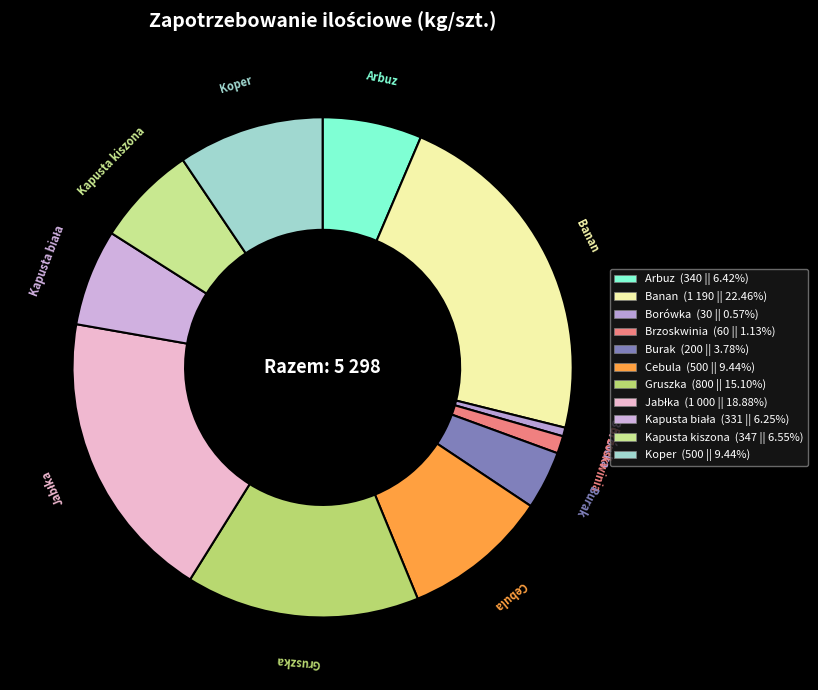

Which slice is the smallest?

Borówka